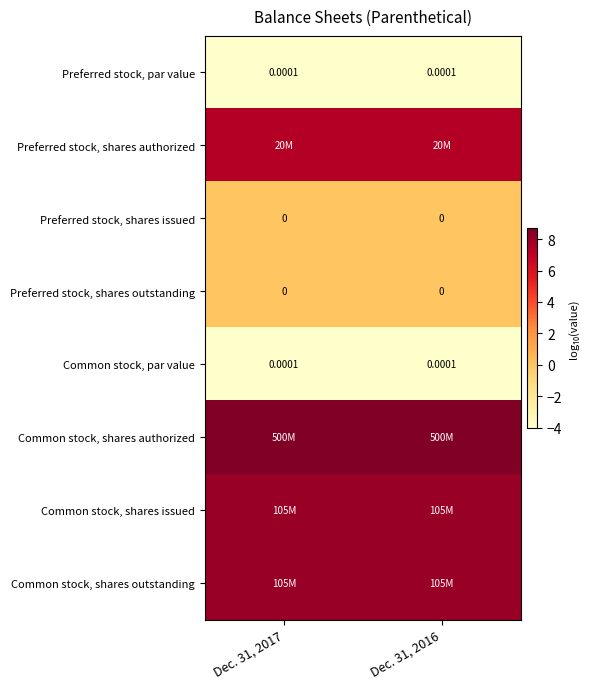

Between Dec. 31, 2017 and Dec. 31, 2016, which is larger?

Dec. 31, 2017